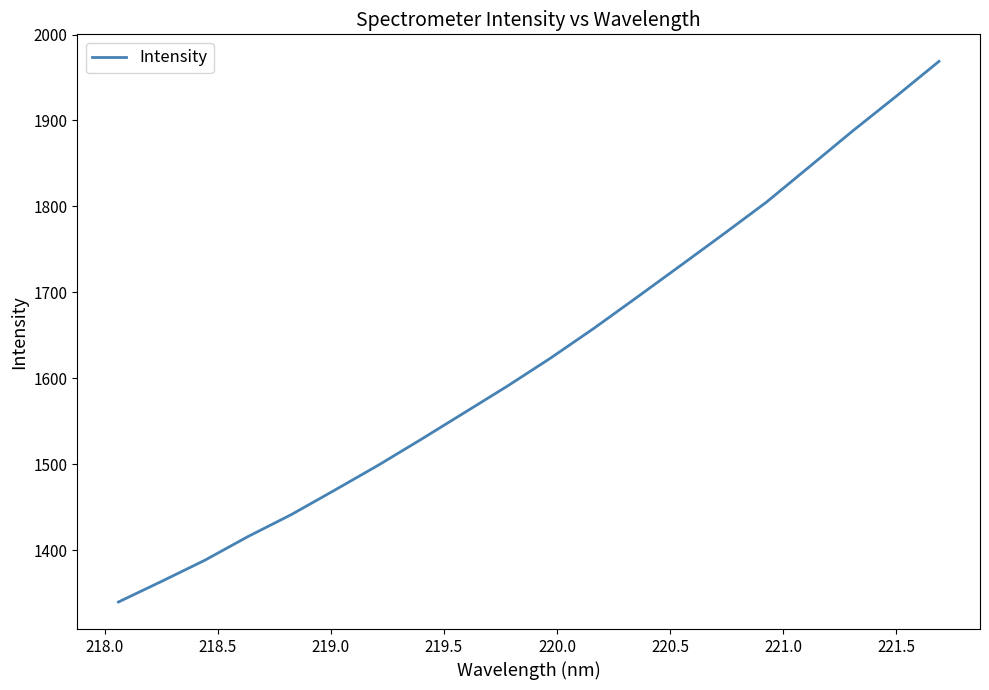

What is the difference between the maximum and minimum values?

628.7